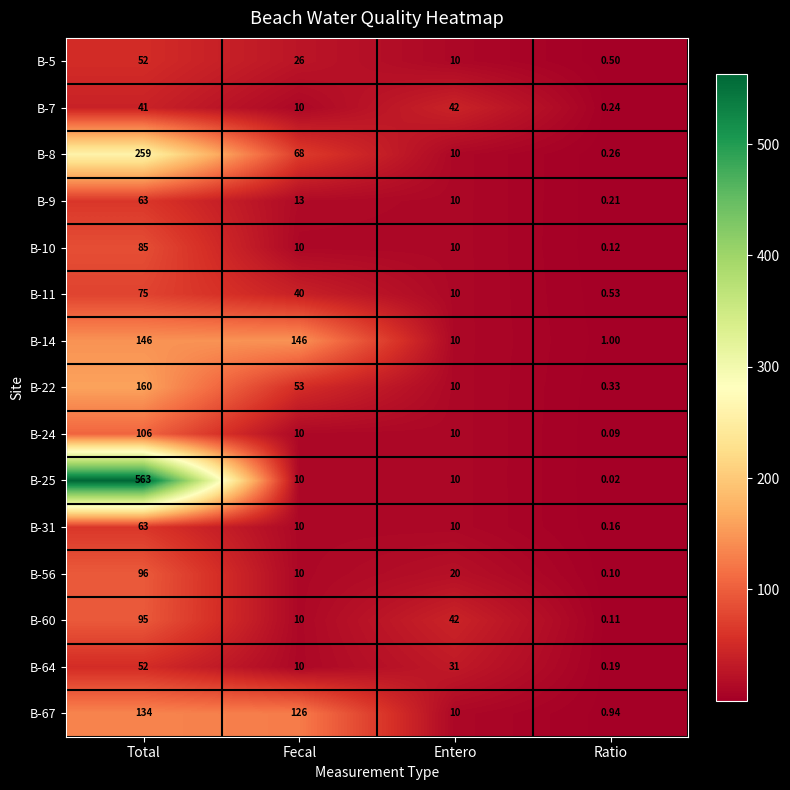

At which label is B-9 closest to 31?

Fecal